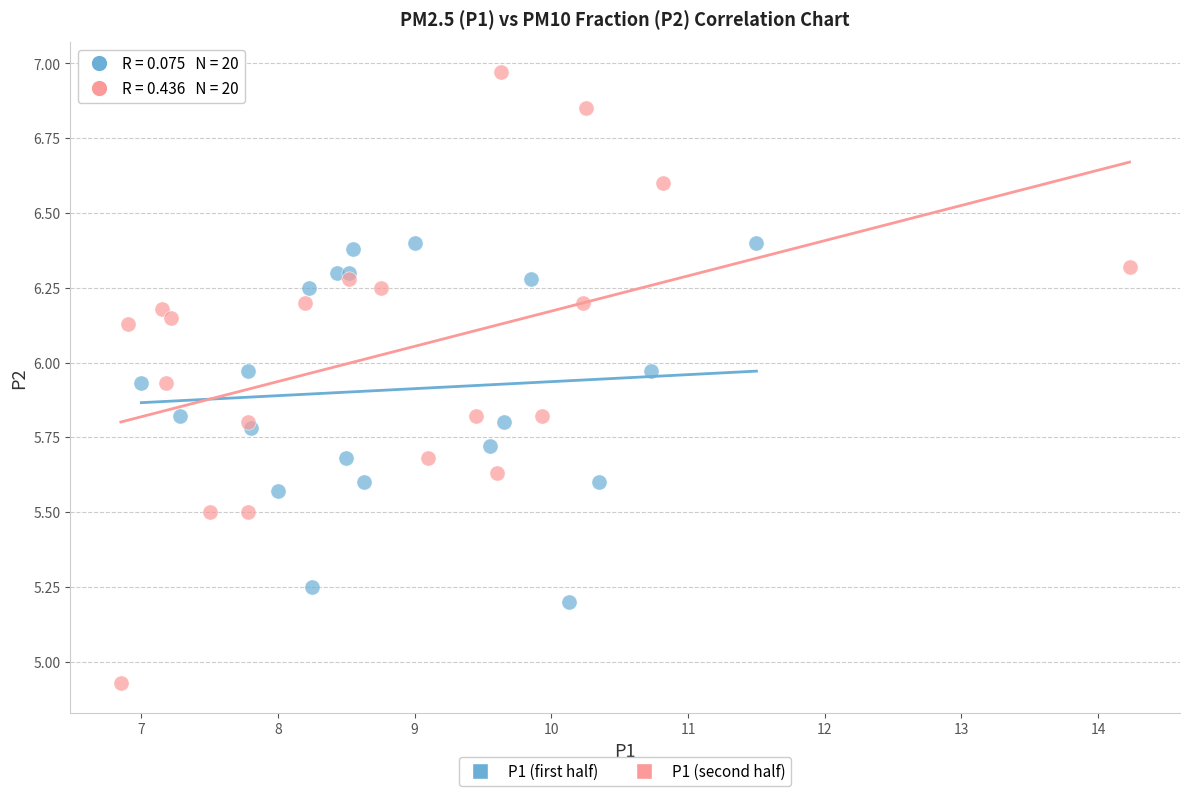

Which series reaches the maximum Y coordinate?

P1 (second half)